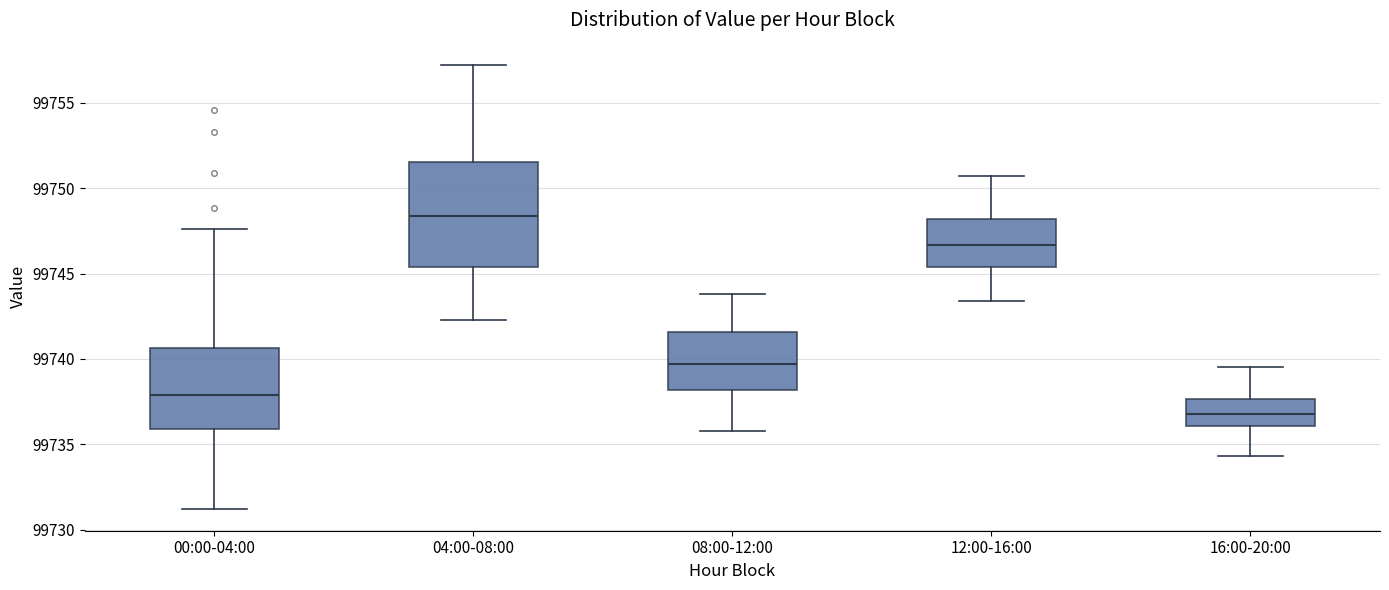

Reading left to right, transcribe this box plot: for each box, give where its median line is, the range the box spans, and where its two whiskers end, as read against the y-axis. The values are not printed on the chart, so give them approximately, as read against the axis.

00:00-04:00: median 99738.0, box 99736.0 to 99740.5, whiskers 99731.0 to 99747.5
04:00-08:00: median 99748.5, box 99745.5 to 99751.5, whiskers 99742.5 to 99757.0
08:00-12:00: median 99739.5, box 99738.0 to 99741.5, whiskers 99736.0 to 99744.0
12:00-16:00: median 99746.5, box 99745.5 to 99748.0, whiskers 99743.5 to 99750.5
16:00-20:00: median 99737.0, box 99736.0 to 99737.5, whiskers 99734.5 to 99739.5